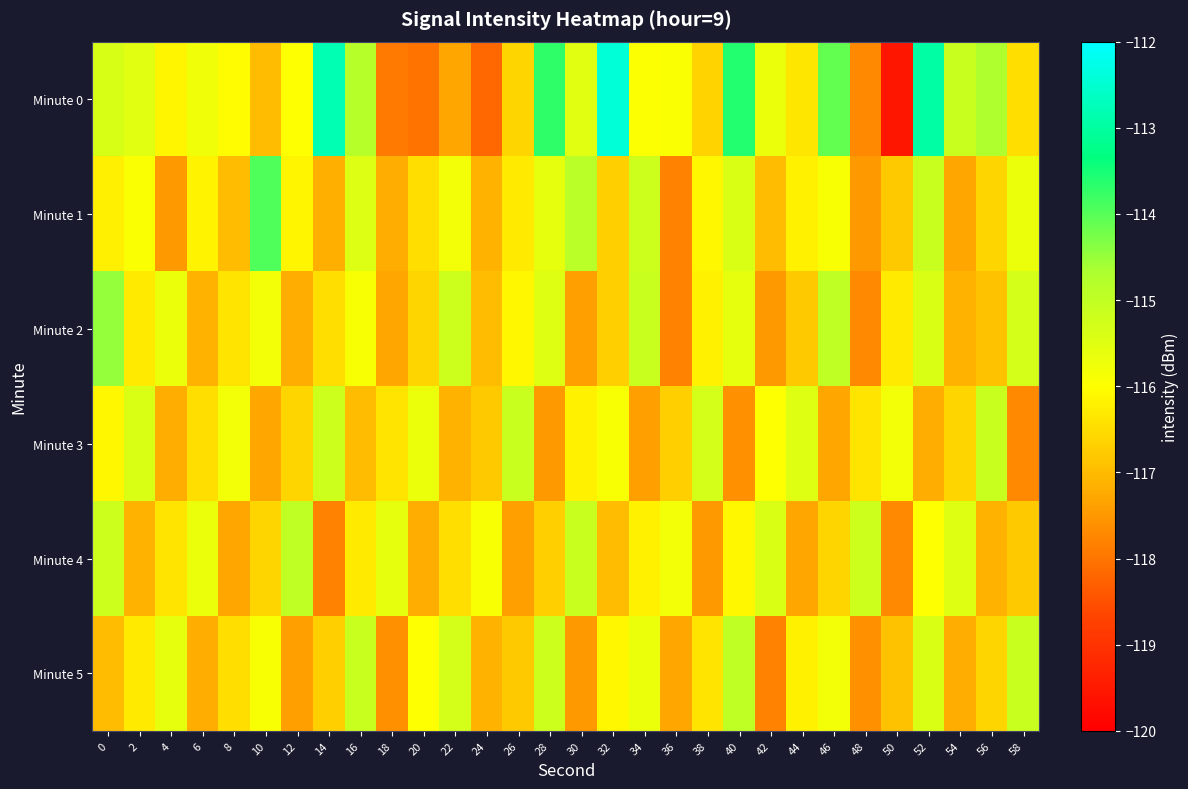

How many categories are shown in the chart?

30